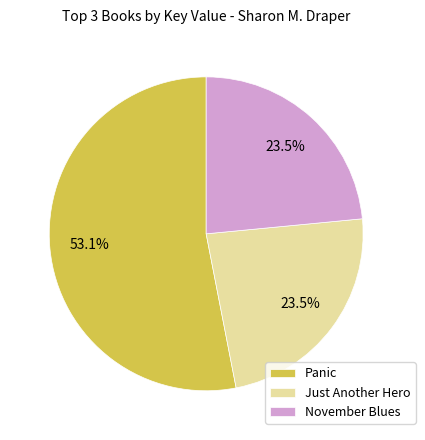

Combined, do November Blues and Panic account for over 50%?

Yes